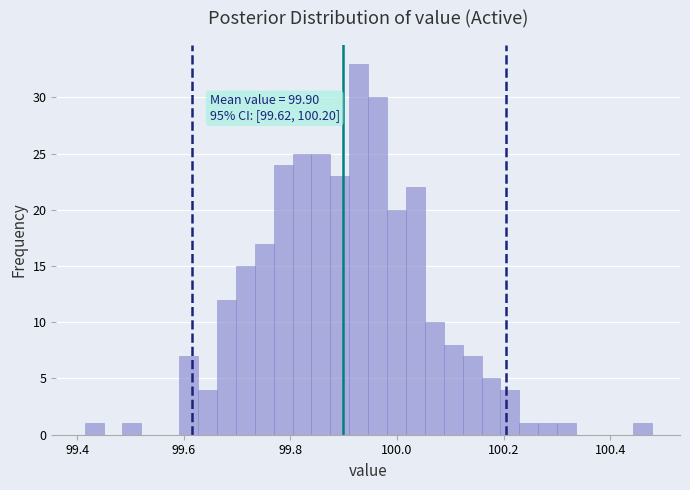

Read against the x-axis, roughly where is the centre of the tallest bar?

99.92